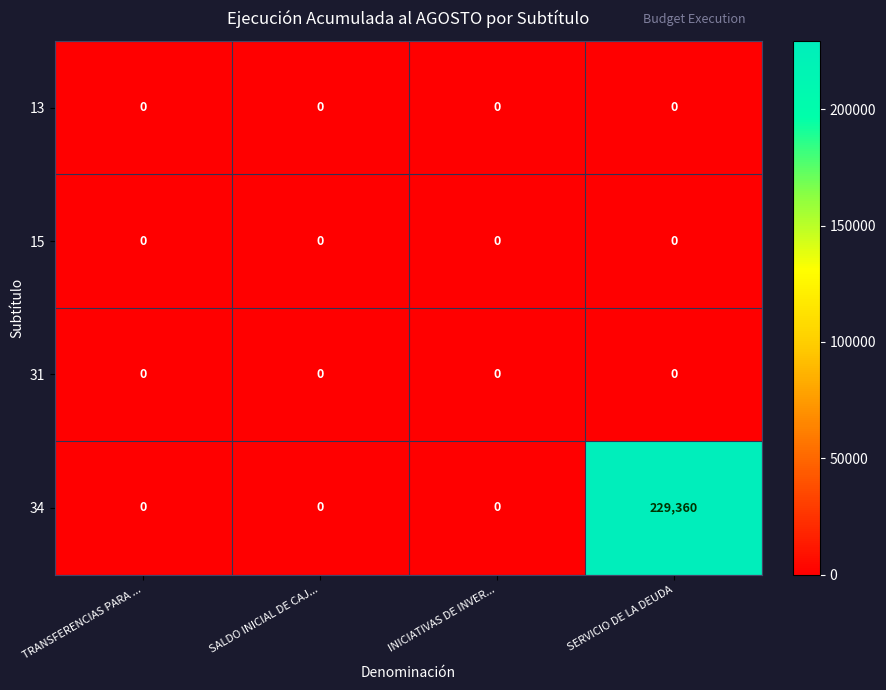

True or false: 13 has a value of 0 at SALDO INICIAL DE CAJ....

True